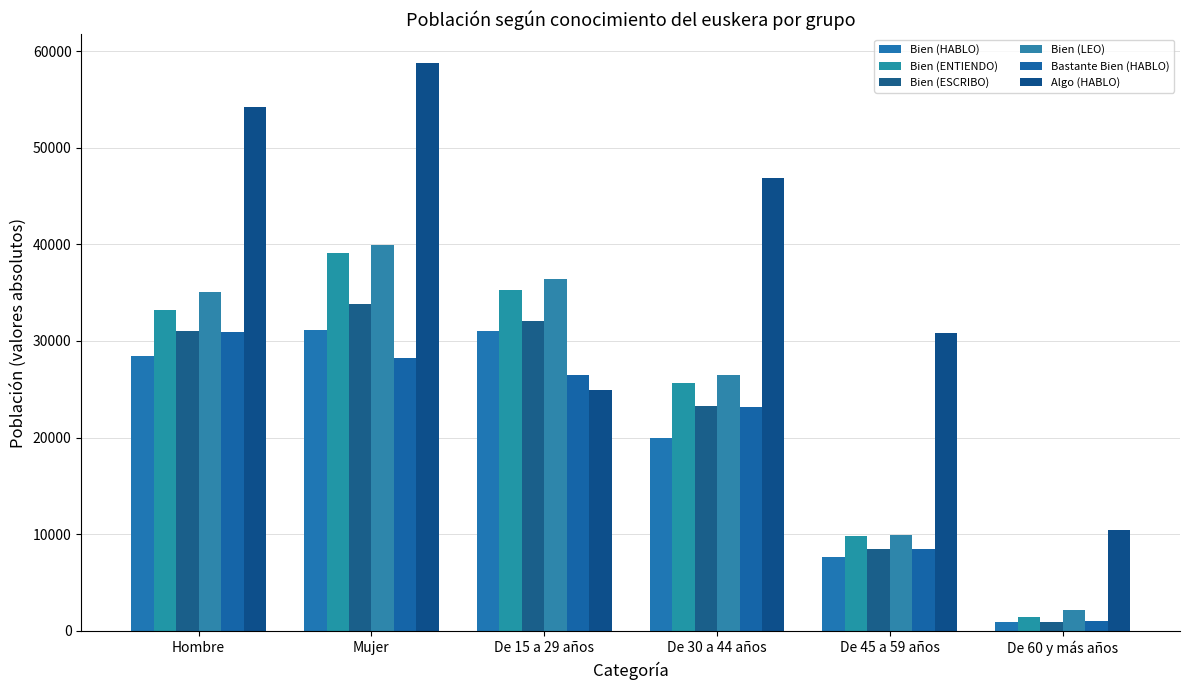

What is the maximum value for Bien (HABLO)?

31120.2